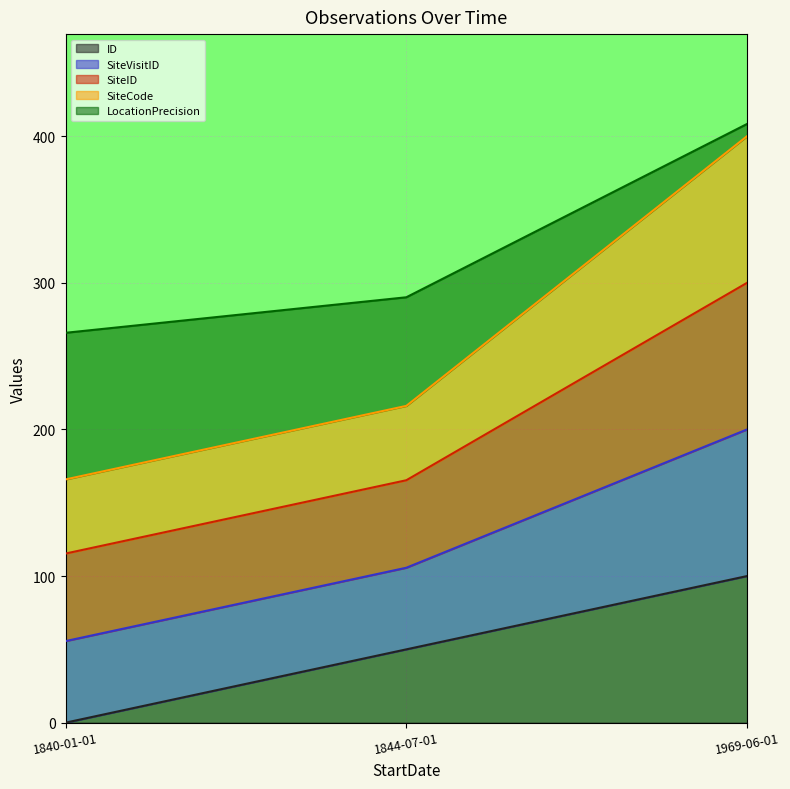

The LocationPrecision series shows 76.0 at 1840-01-01. True or false?

False